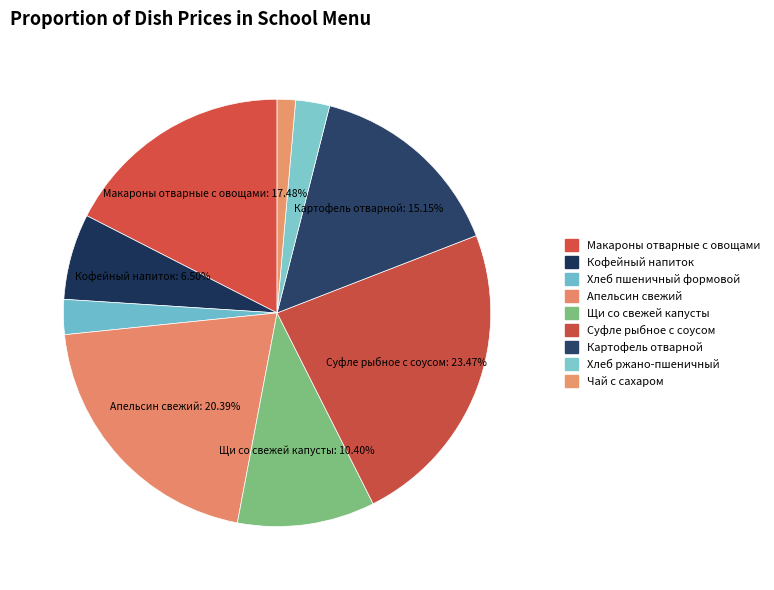

To the nearest percent, what percentage of the pie is Апельсин свежий?

20%